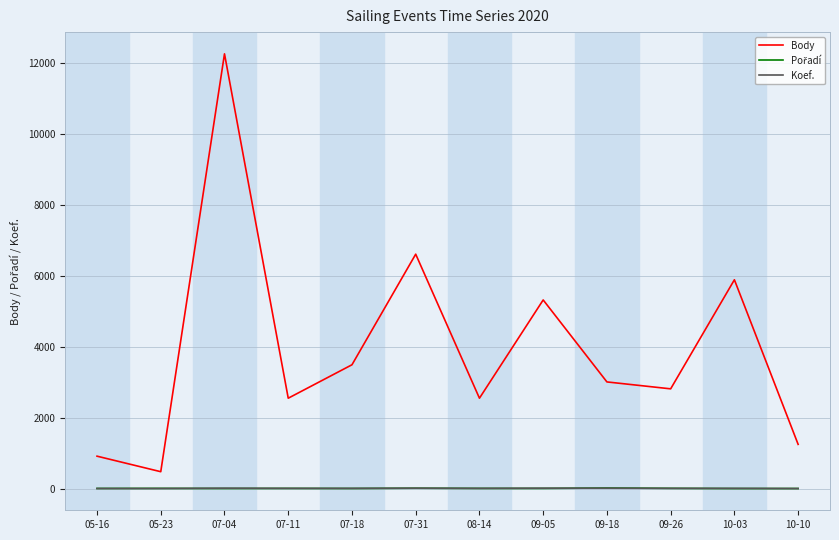

At which category is the sum across all series the highest?

07-04